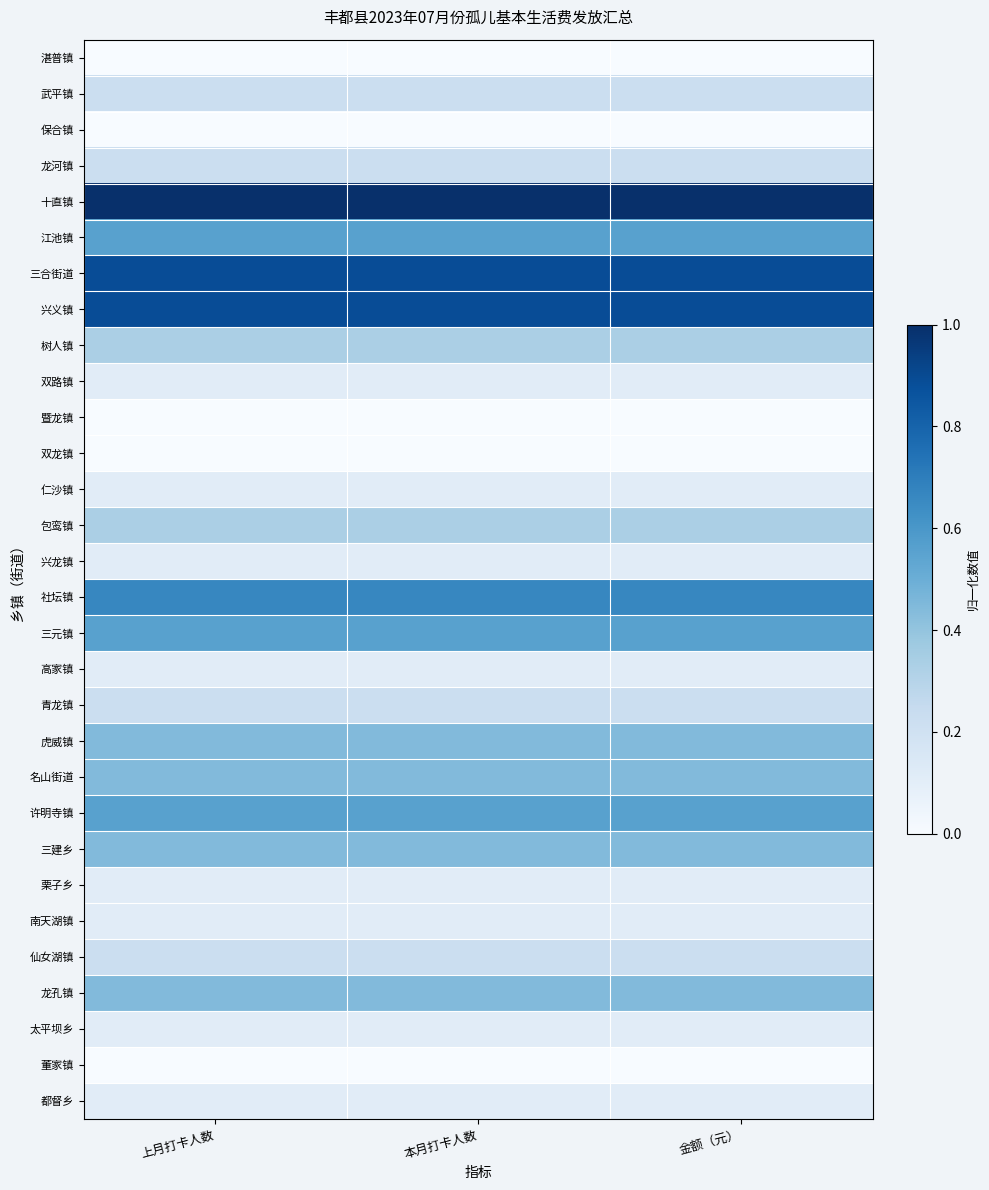

What is the maximum value shown in the chart?

1.0